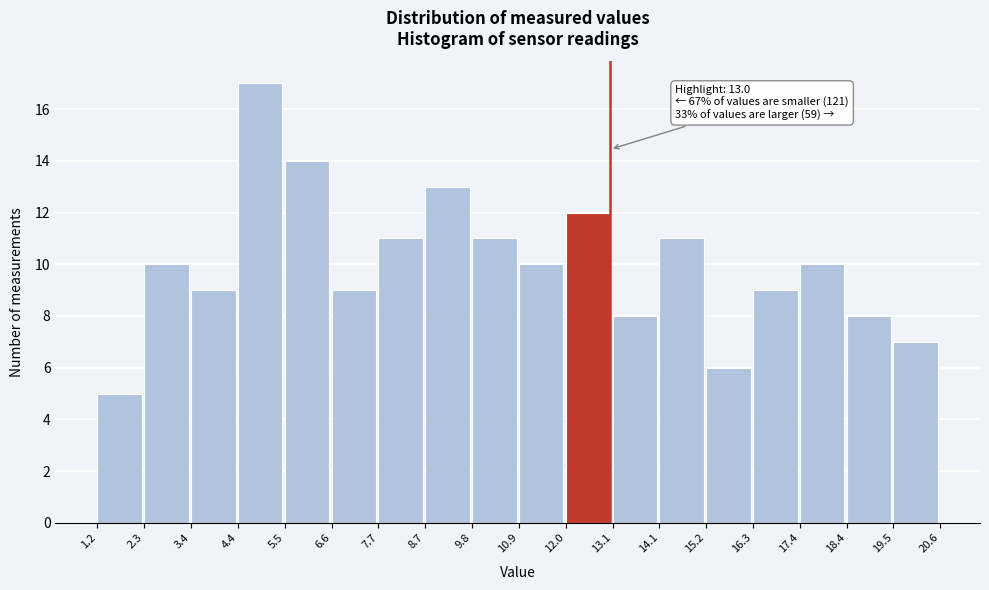

Over which range of the x-axis is the bar tallest?

4.4 to 5.5